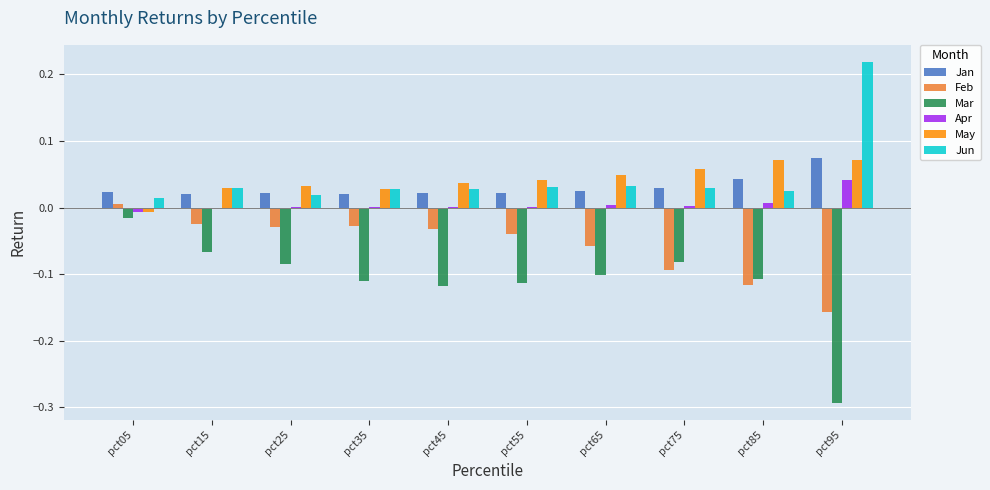

At which label does Apr reach its peak?

pct95